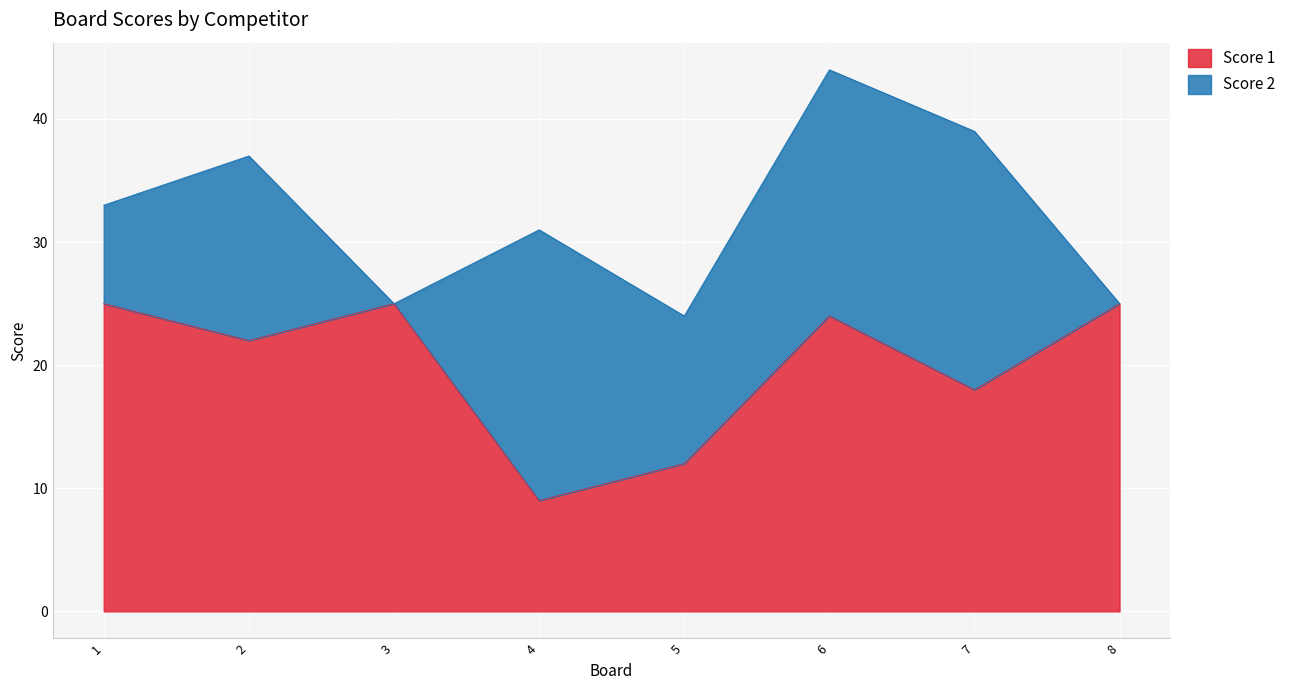

What is the difference between the maximum and minimum values?

16